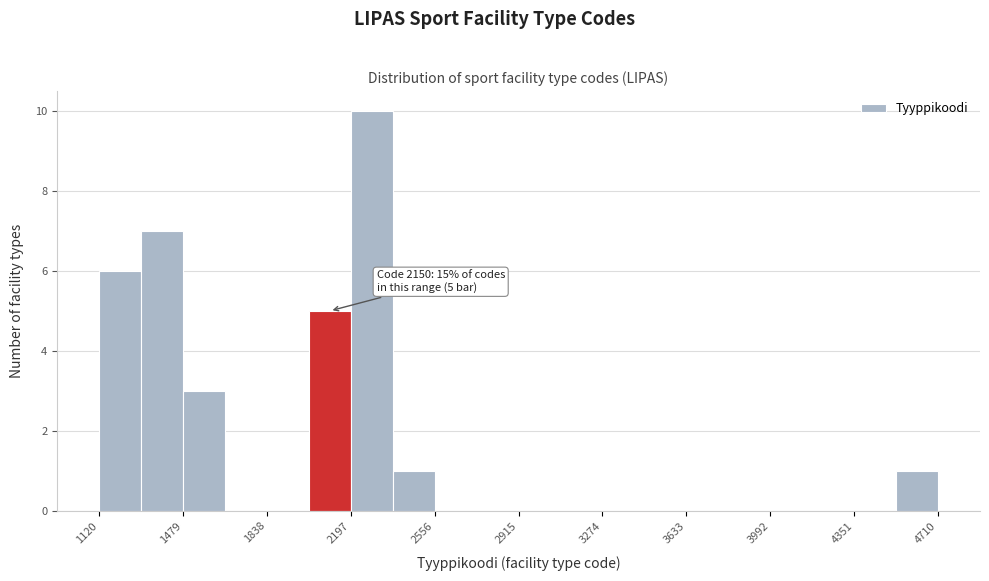

Around what value on the x-axis is the tallest bar? Give the approximate position of its centre, as read against the axis.

2300